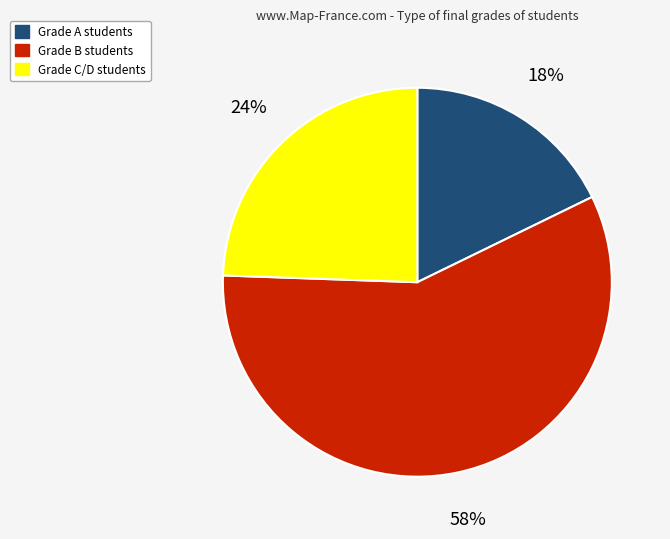

Is there any slice that represents more than half of the pie?

Yes